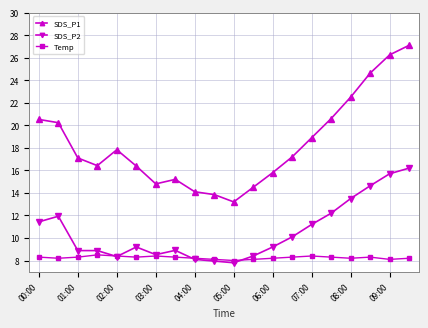

List the series in order of their peak value, lowest first.

Temp, SDS_P2, SDS_P1